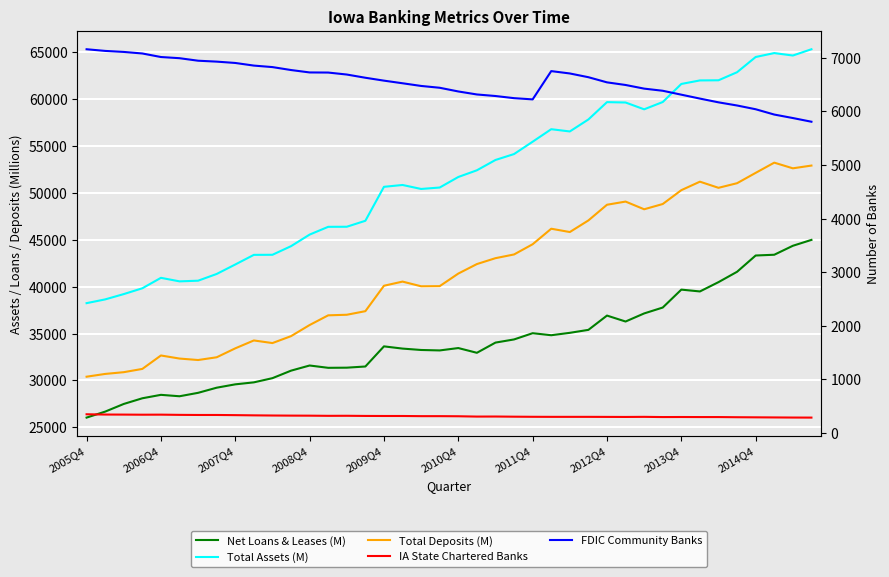

True or false: Total Deposits (M) and FDIC Community Banks cross at least once.

False